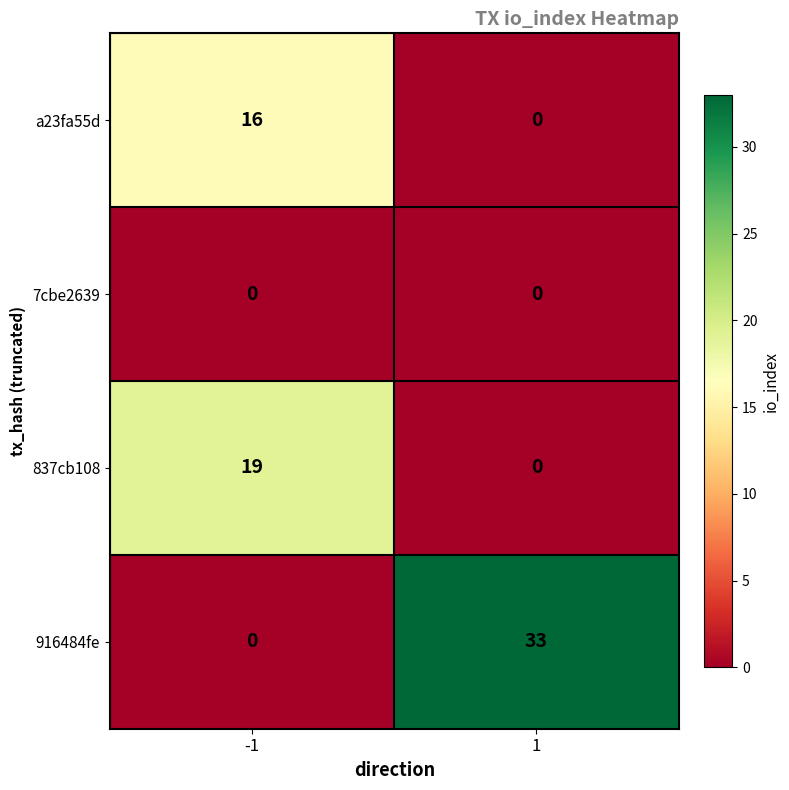

Rank the series by their maximum value, from lowest to highest.

7cbe2639, a23fa55d, 837cb108, 916484fe